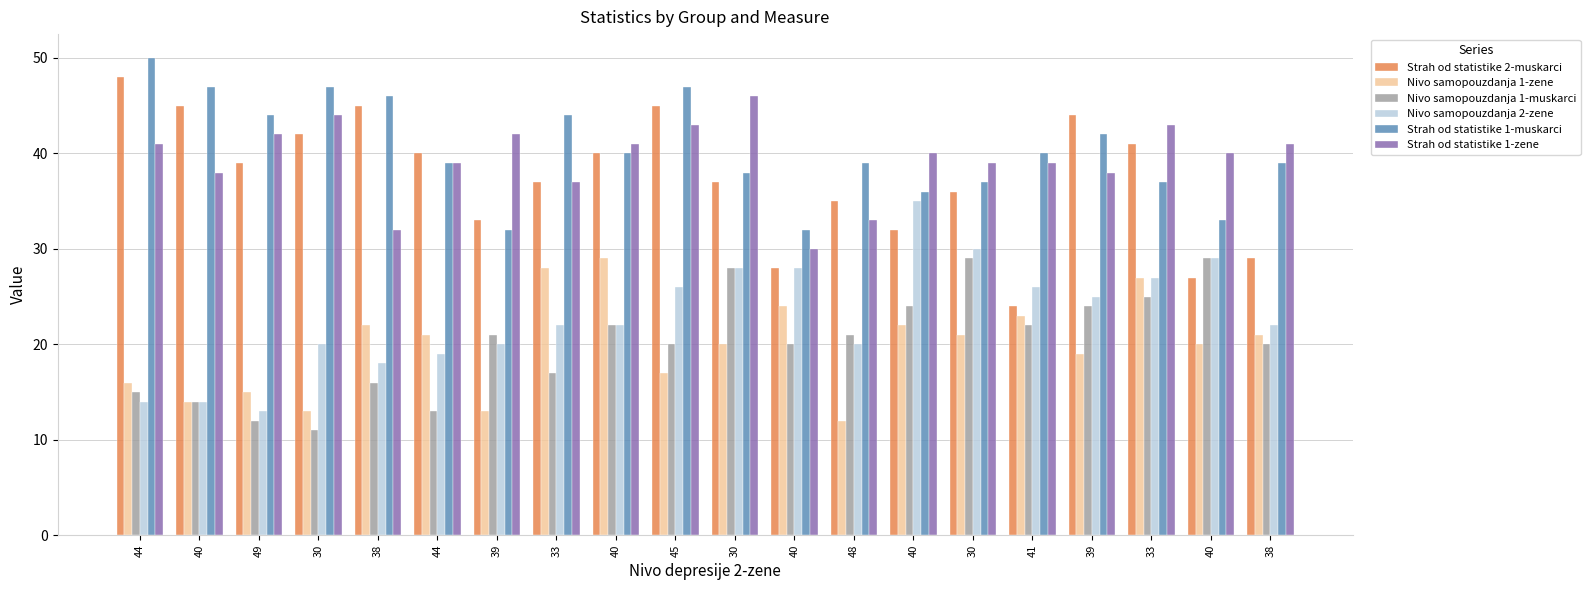

Are the bars grouped side by side (vs. stacked)?

Yes